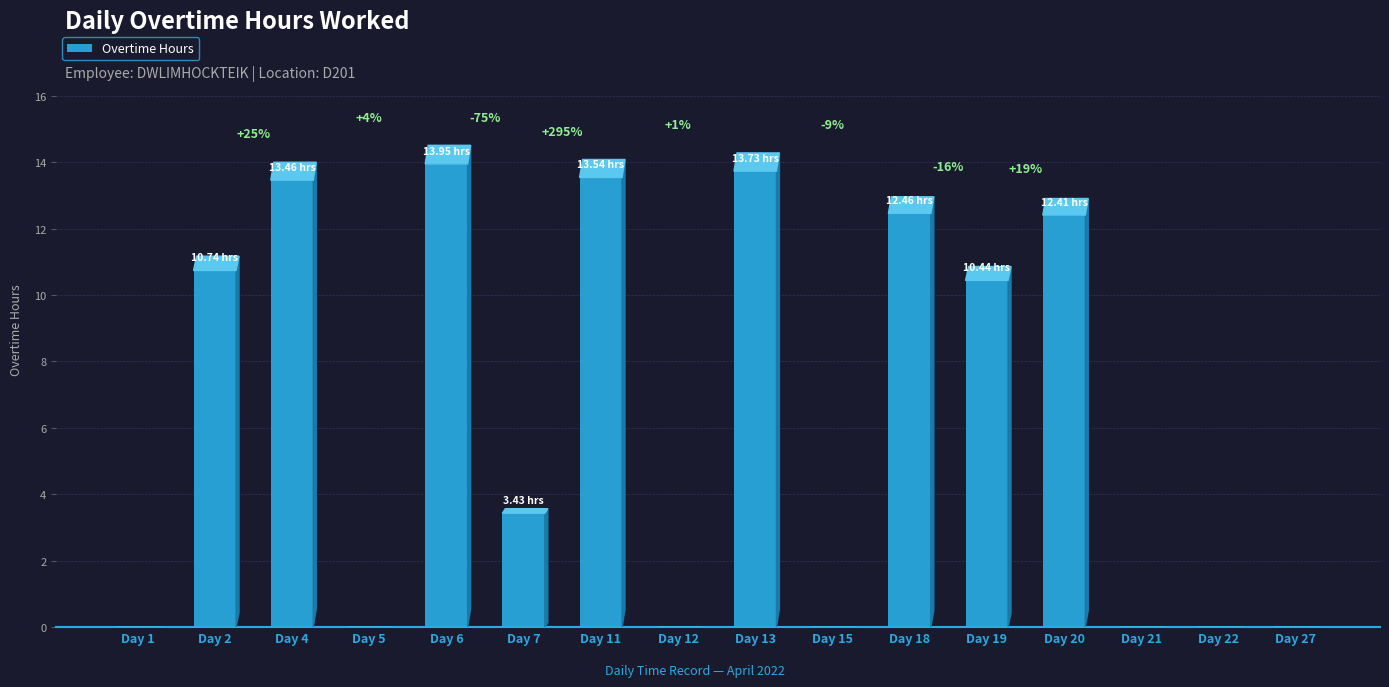

Reading left to right, extract all data points from this chart.

0.0	10.7	13.5	0.0	13.9	3.4	13.5	0.0	13.7	0.0	12.5	10.4	12.4	0.0	0.0	0.0